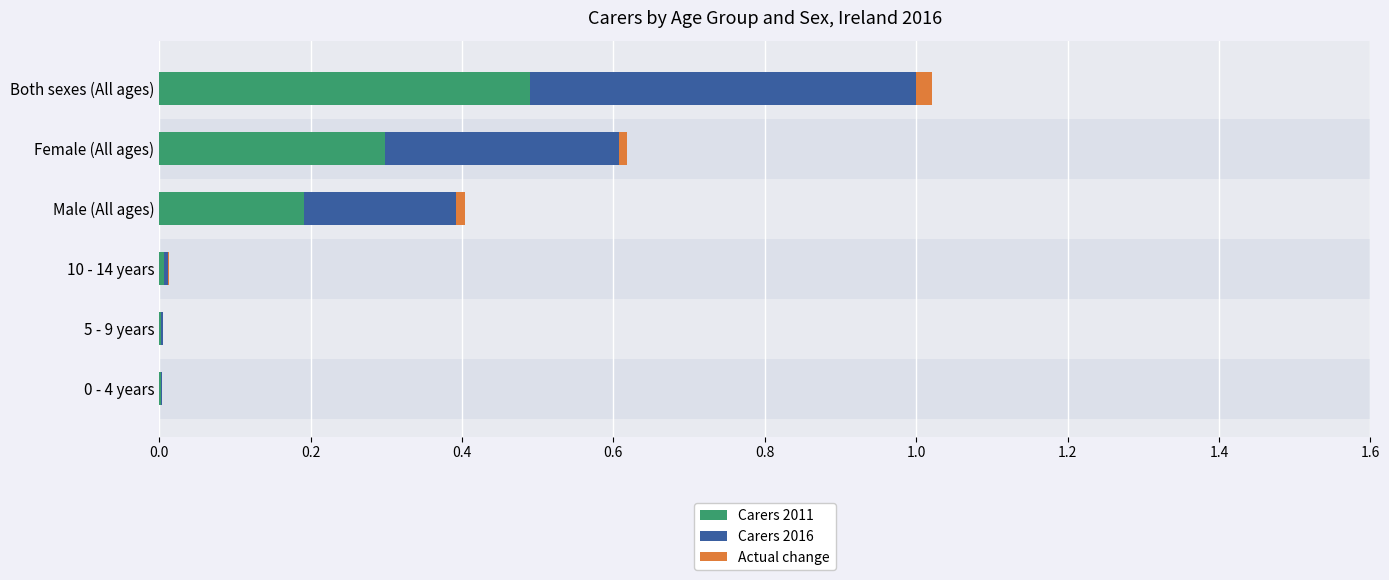

Which series has the largest total across all categories?

Carers 2016